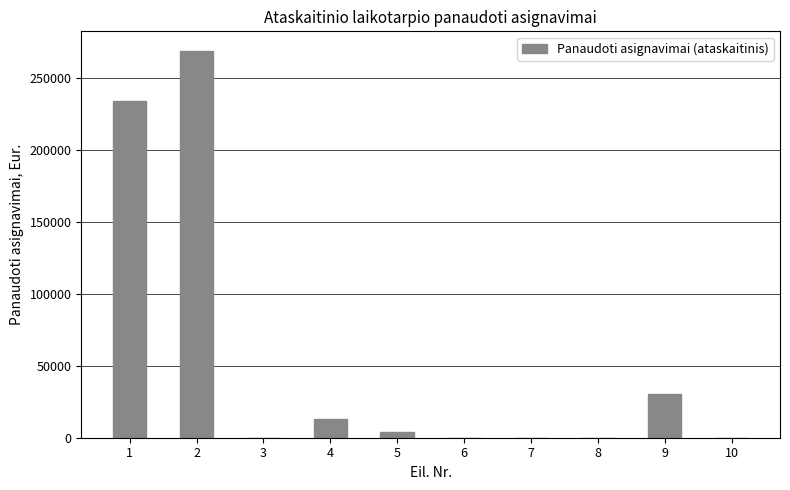

True or false: the data shows 360950.8 at 1.

False